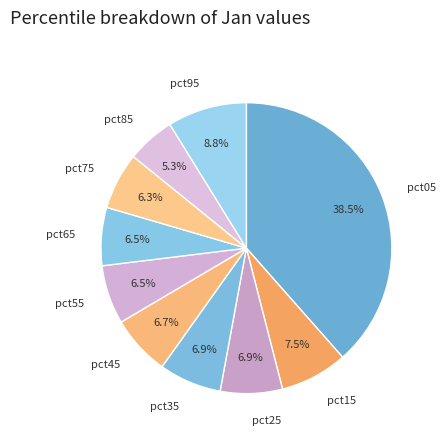

What is the total percentage of pct15 and pct25?

14.4%